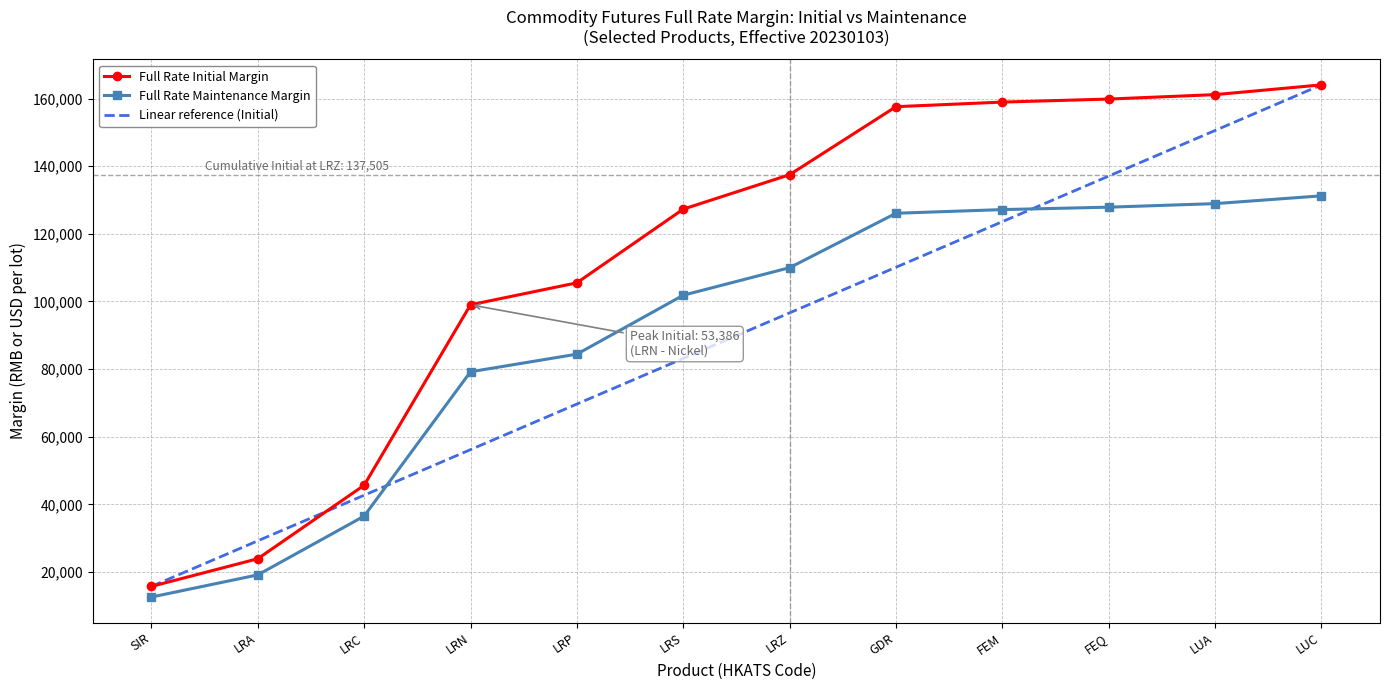

At LUA, list the series in order from largest to smallest.

Full Rate Initial Margin, Linear reference (Initial), Full Rate Maintenance Margin